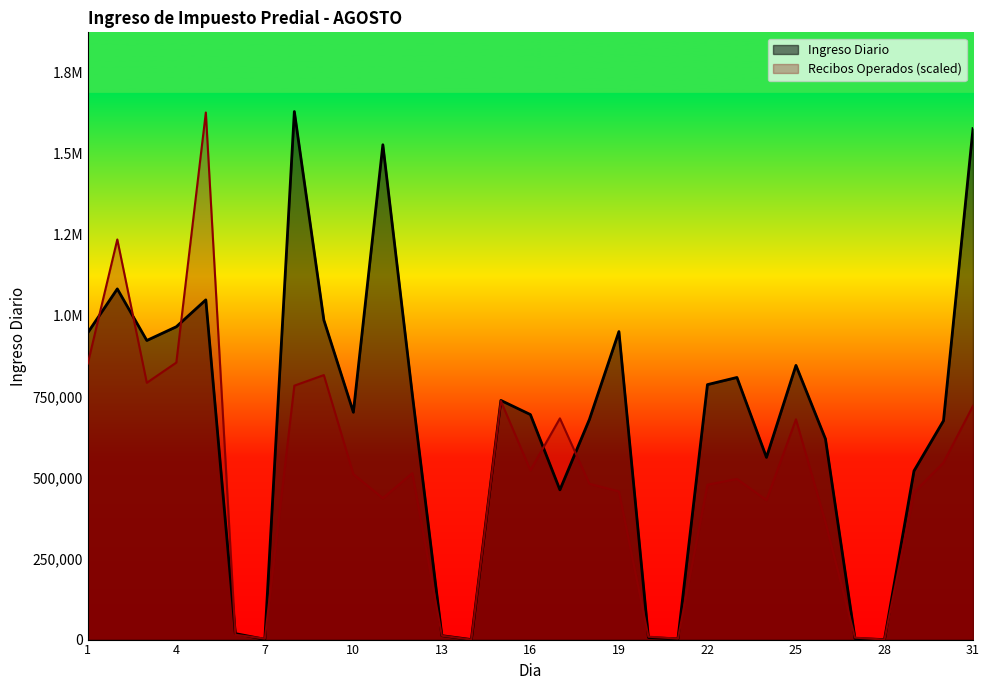

Reading left to right, extract all data points from this chart.

Ingreso Diario: 946425.6	1081360.4	922306.5	964655.5	1047536.3	18483.0	825.4	1628249.9	985384.5	700943.7	1525853.8	754658.4	12079.8	0.0	737502.3	693858.6	461776.3	678915.6	949771.3	6395.3	2039.0	786203.8	808249.0	561924.7	845576.4	618745.8	3404.1	0.0	520152.8	674917.8	1575673.6
Recibos Operados: 851198.0	1233792.3	791881.1	854163.9	1625284.0	14829.2	2965.8	782983.5	815607.9	510125.6	435979.5	513091.5	11863.4	0.0	735530.0	521989.0	682144.8	480467.2	456740.4	8897.5	2965.8	477501.3	495296.4	430047.8	679178.9	361833.3	5931.7	0.0	453774.6	545715.8	720700.8